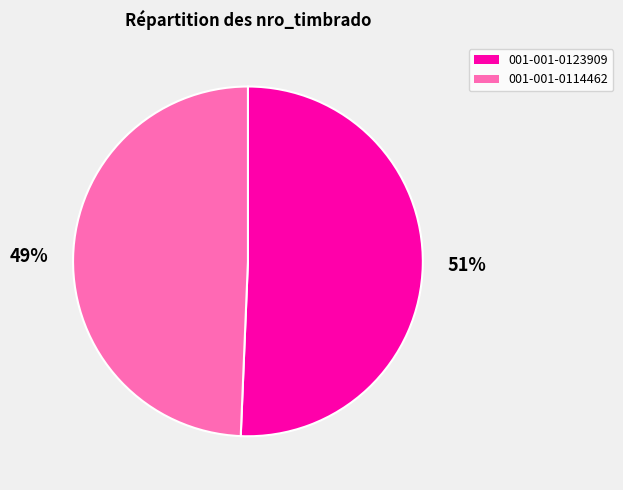

Does 001-001-0123909 represent more than half of the total?

Yes